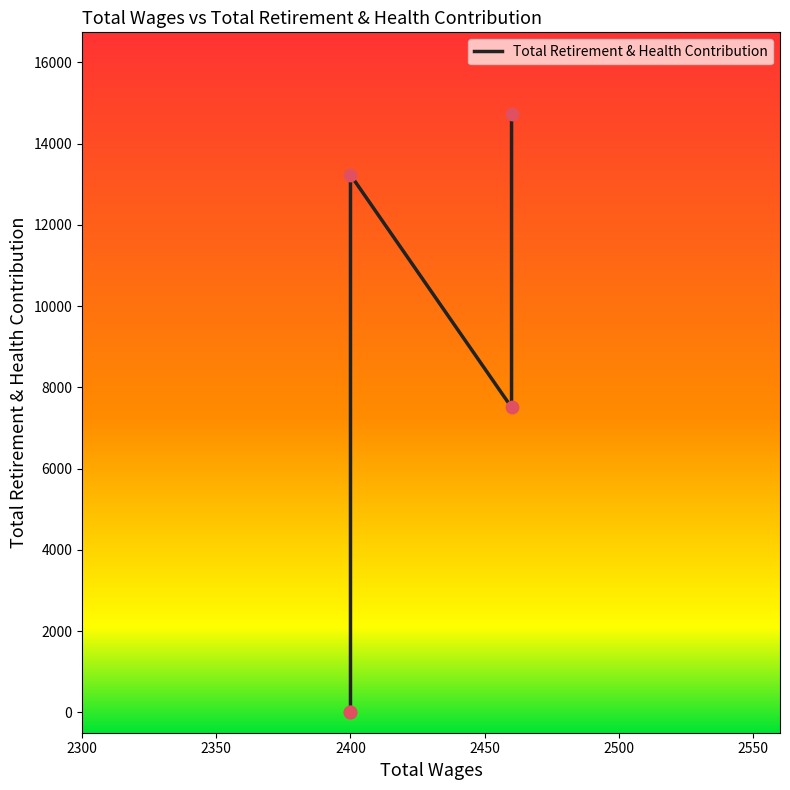

Between 2350 and 2500, which is larger?

2500